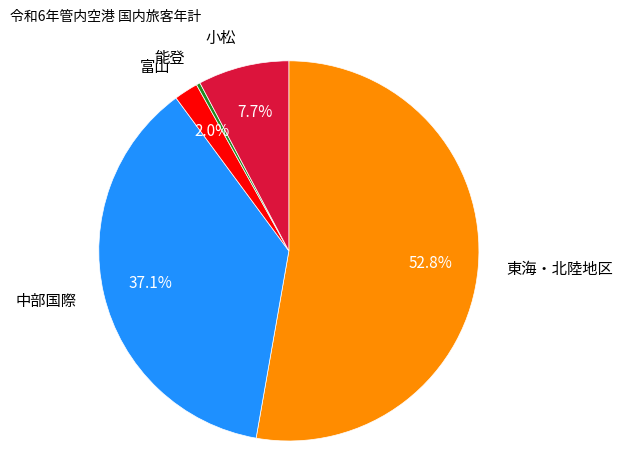

Is there a majority slice in this chart?

Yes